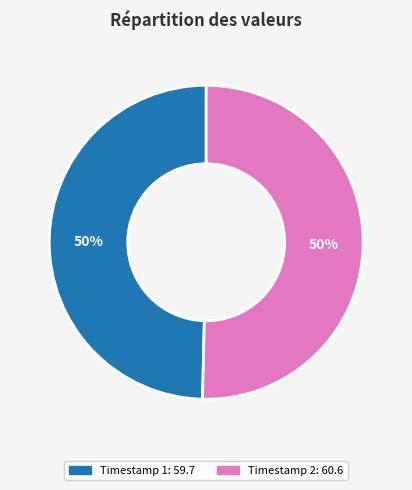

To the nearest percent, what is the average slice percentage?

50%